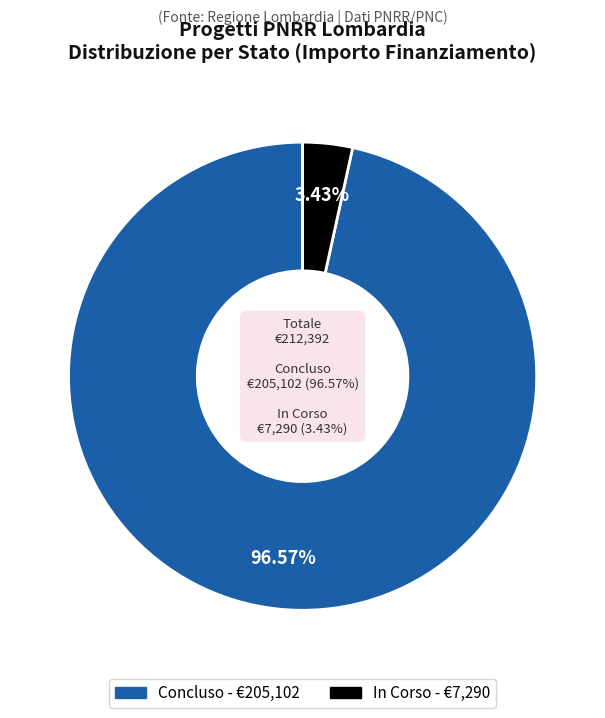

Is it true that Concluso is 9% of the pie?

False